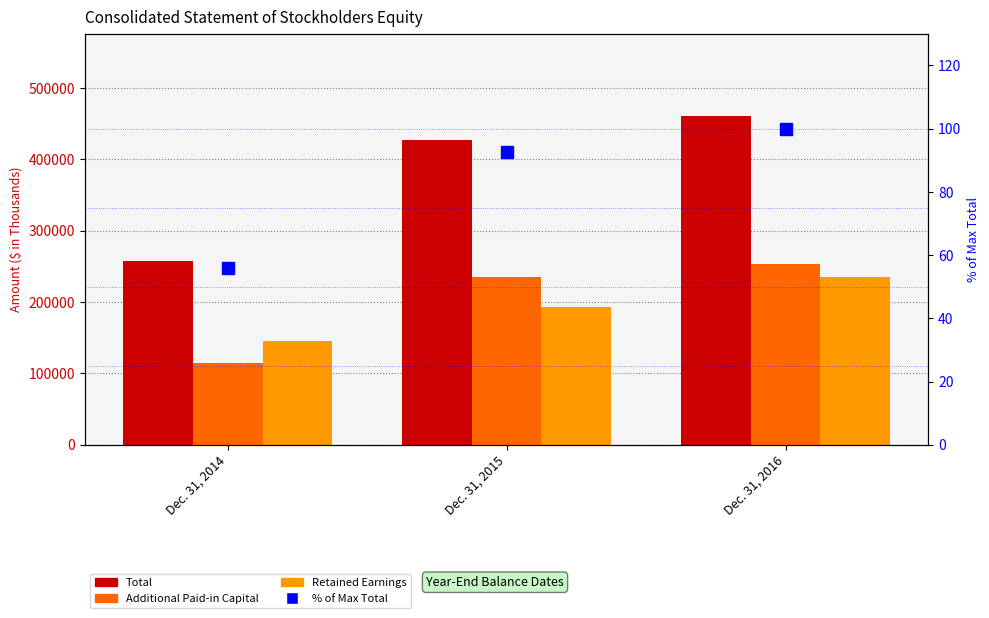

Are the bars grouped side by side (vs. stacked)?

Yes